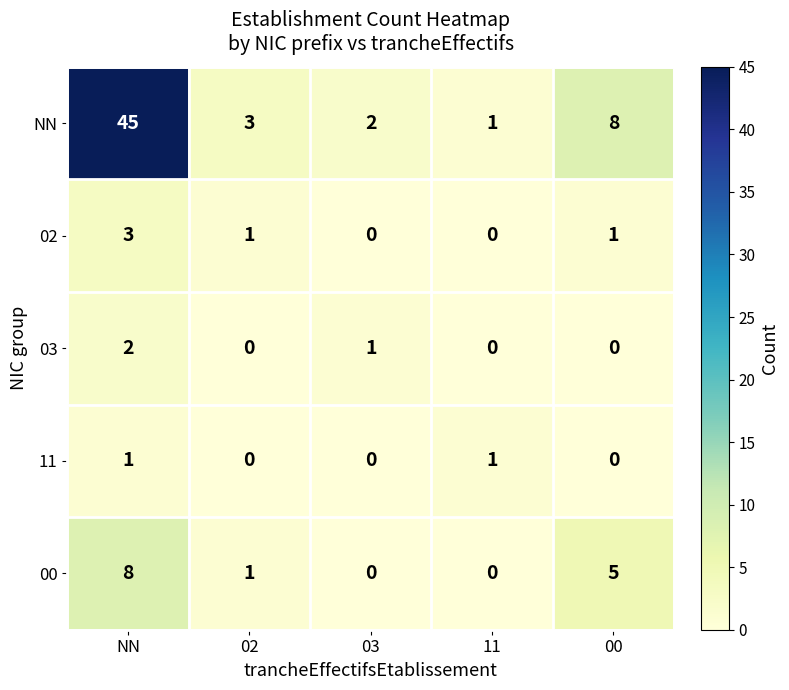

Reading left to right, transcribe all the data shown in this chart.

NN: NN=45	02=3	03=2	11=1	00=8
02: NN=3	02=1	03=0	11=0	00=1
03: NN=2	02=0	03=1	11=0	00=0
11: NN=1	02=0	03=0	11=1	00=0
00: NN=8	02=1	03=0	11=0	00=5